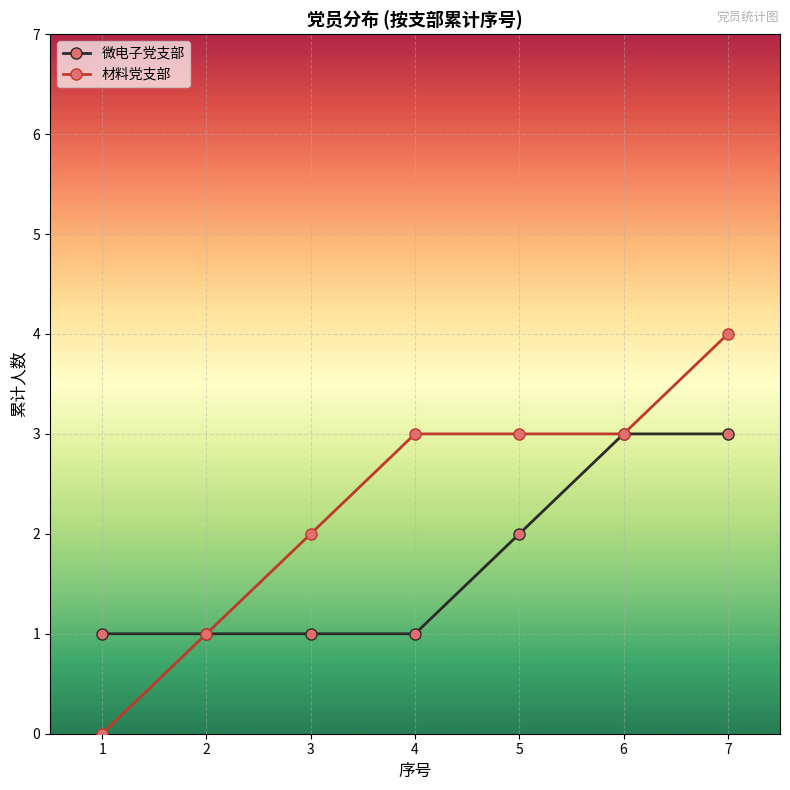

Is this an area chart (filled region under the line)?

No